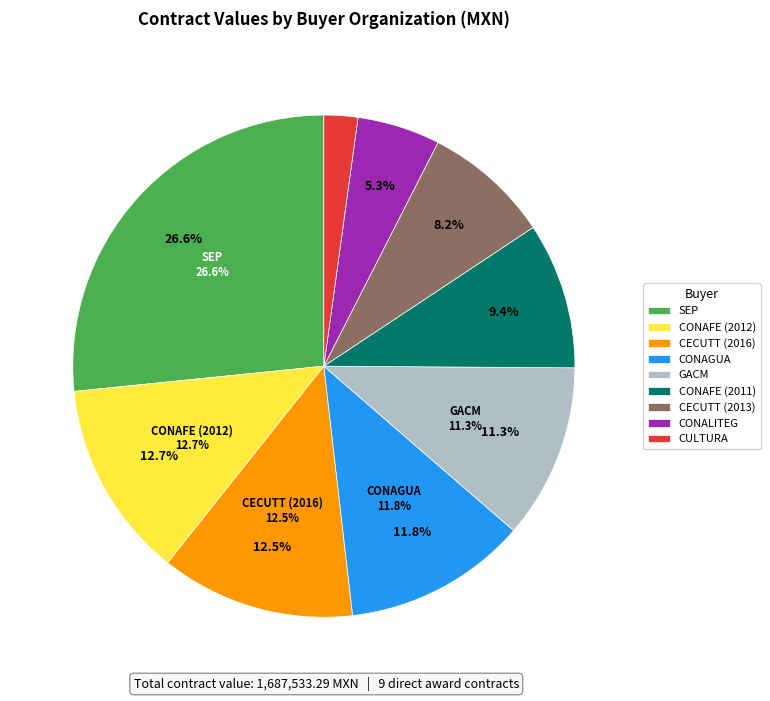

True or false: Secretaria de Educacion Publica accounts for 41% of the total.

False